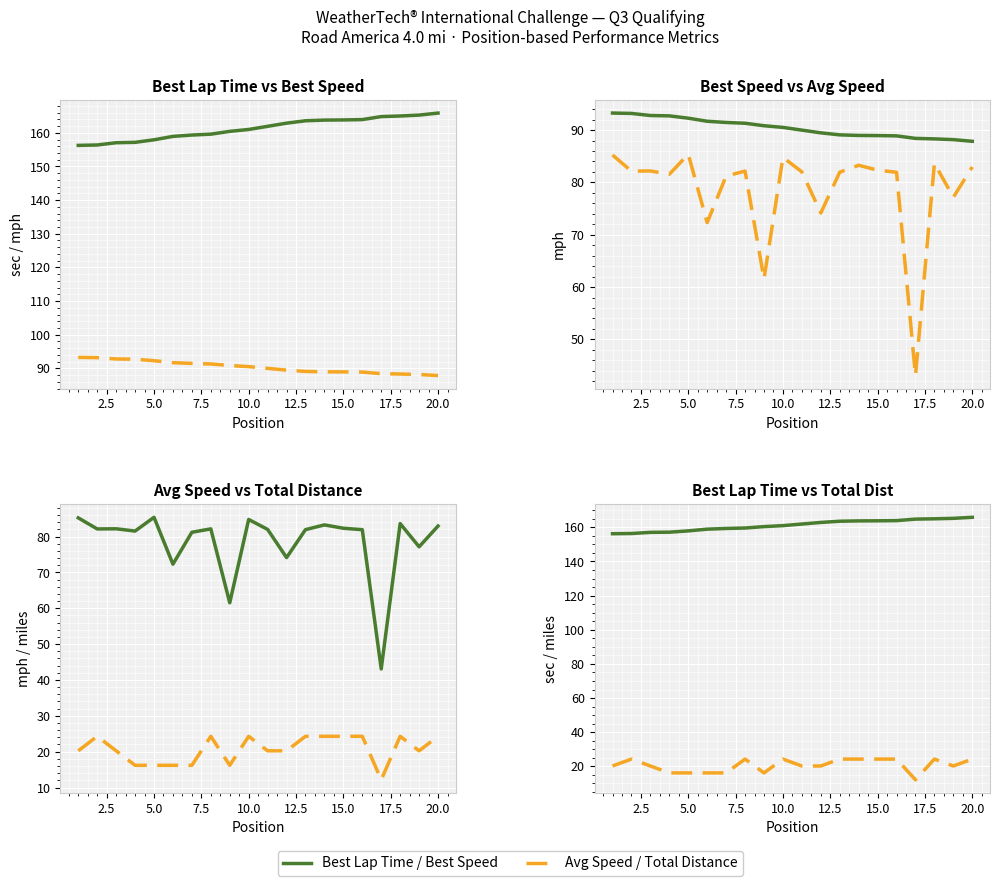

How many values in the Best Lap / Speed series are below 161?

10